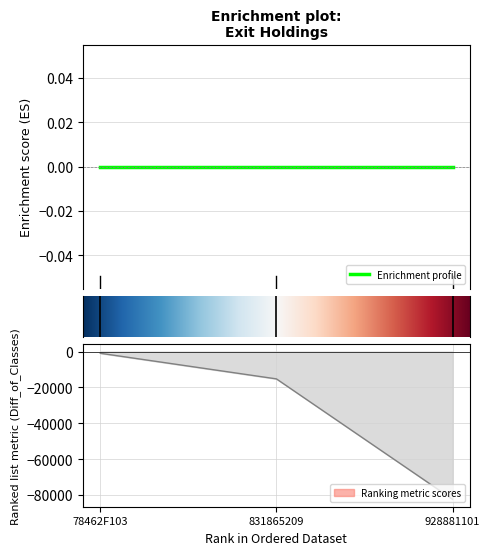

How many categories are shown in the chart?

3